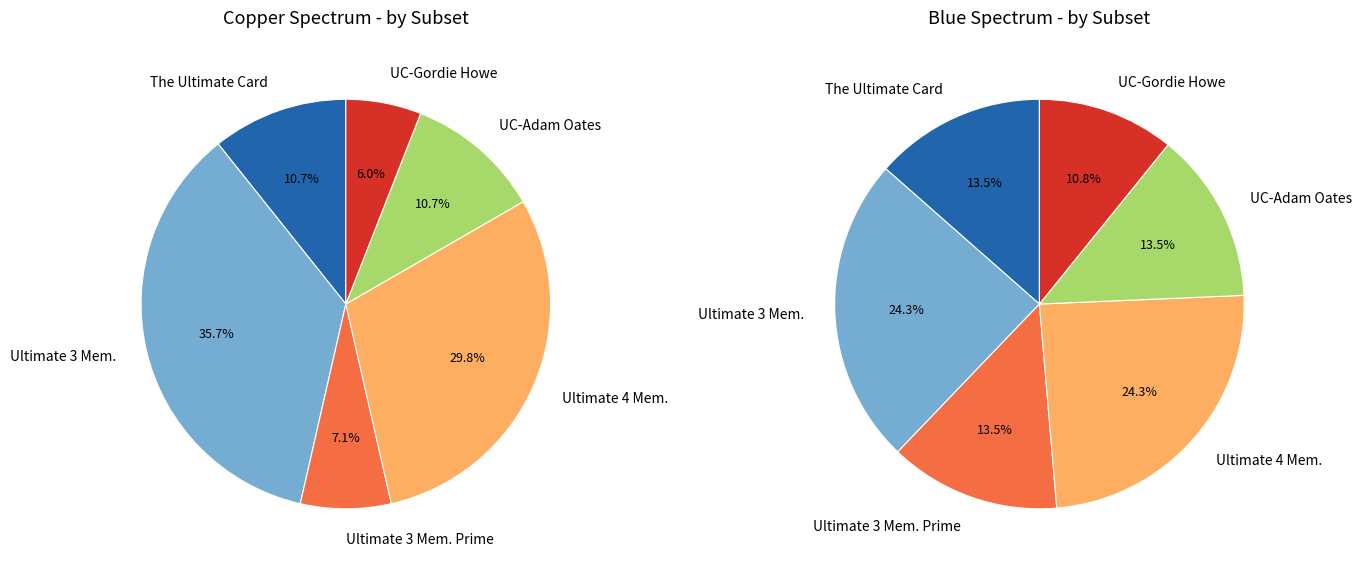

Is Ultimate 4 Memorabilia the majority of the pie?

No